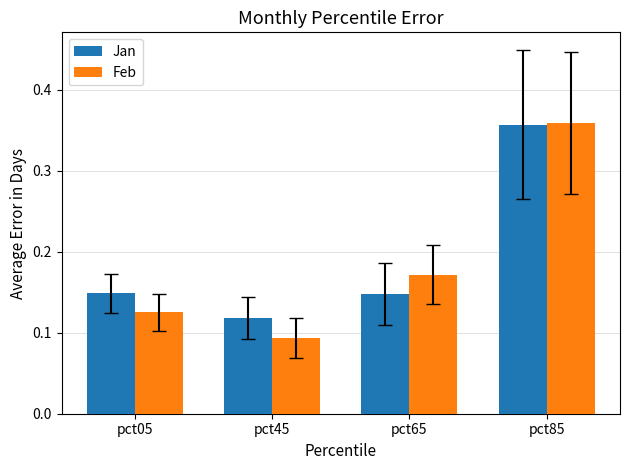

Which label corresponds to the largest value in the chart?

pct85